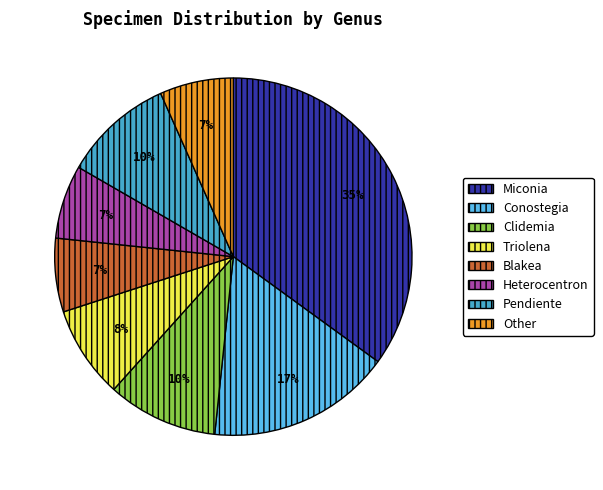

Is the sum of Heterocentron and Miconia greater than half?

No